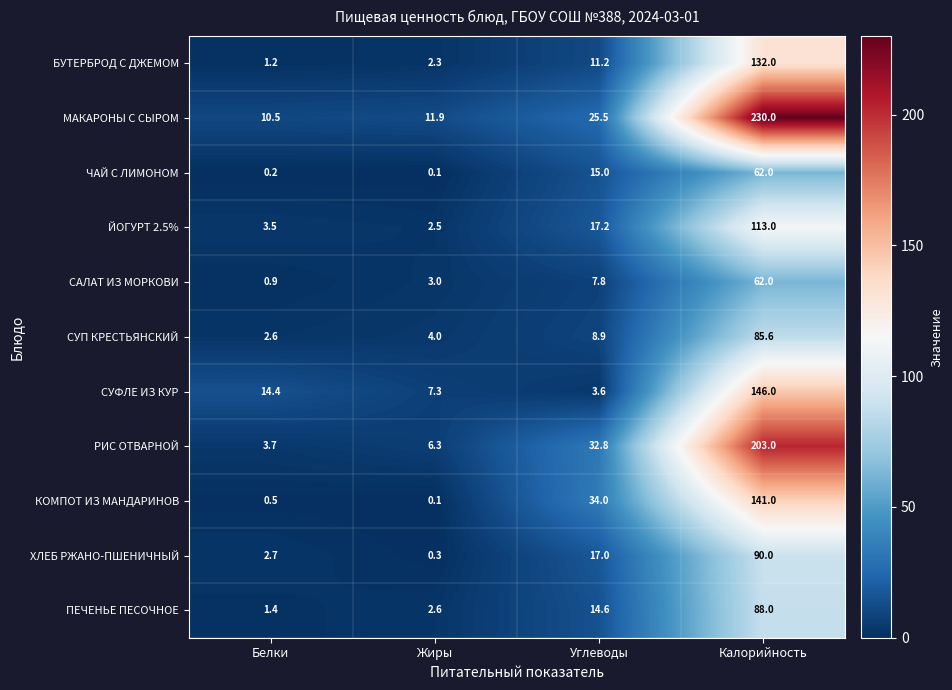

Which series has the largest total across all categories?

МАКАРОНЫ С СЫРОМ